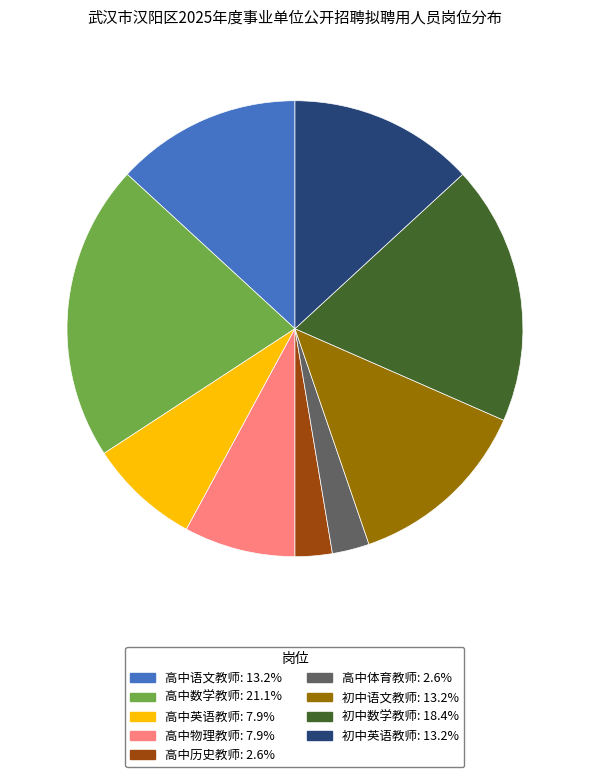

Which category has the biggest portion of the pie?

高中数学教师